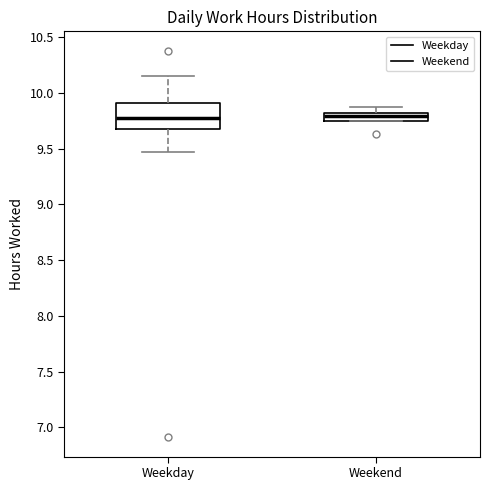

Which box is the tallest, from its lower edge to its upper edge?

Weekday